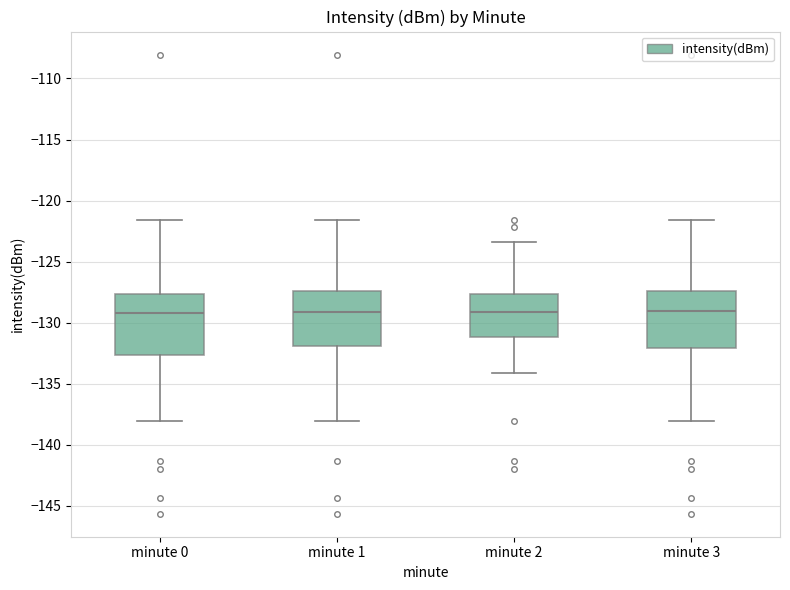

Where is the lower edge of the box for minute 0 on the y-axis? The values are not printed on the chart, so give them approximately, as read against the axis.

-132.5